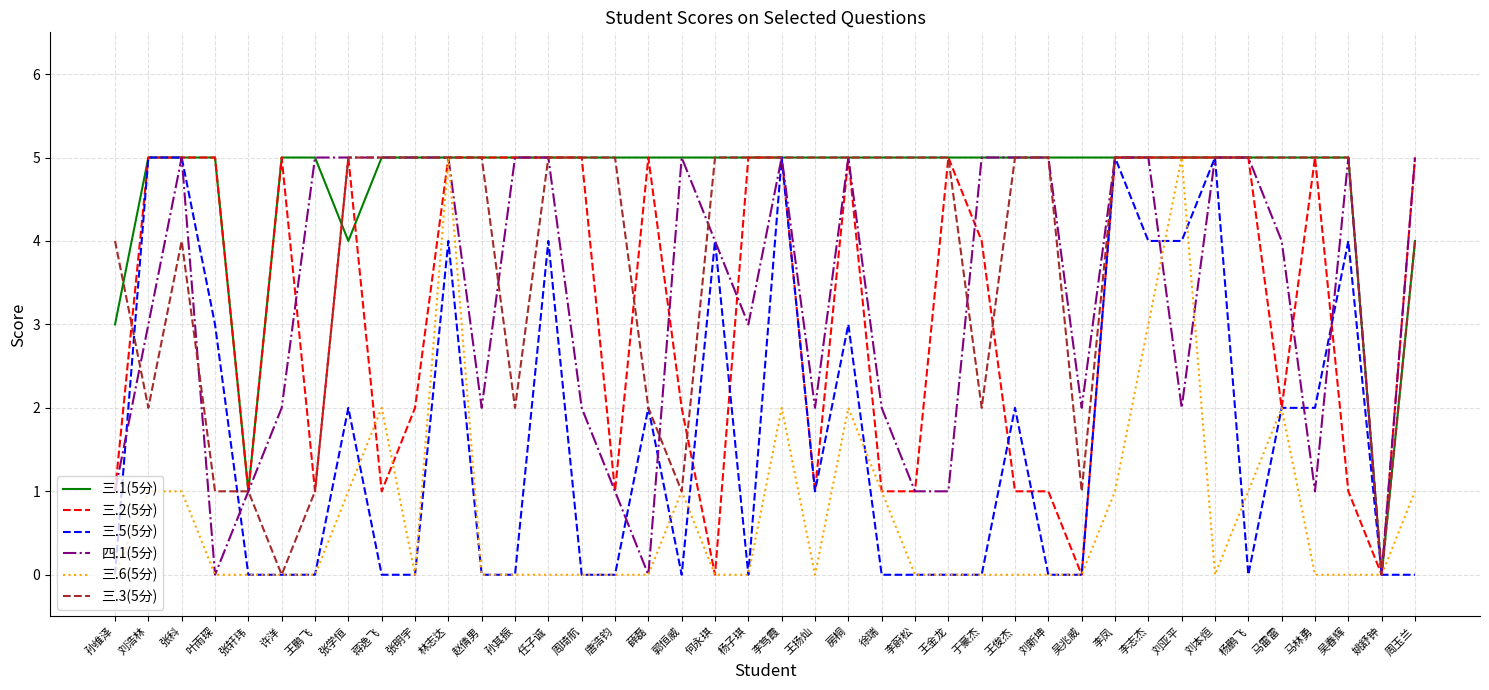

True or false: 三.2(5分) and 四.1(5分) intersect in this chart.

True